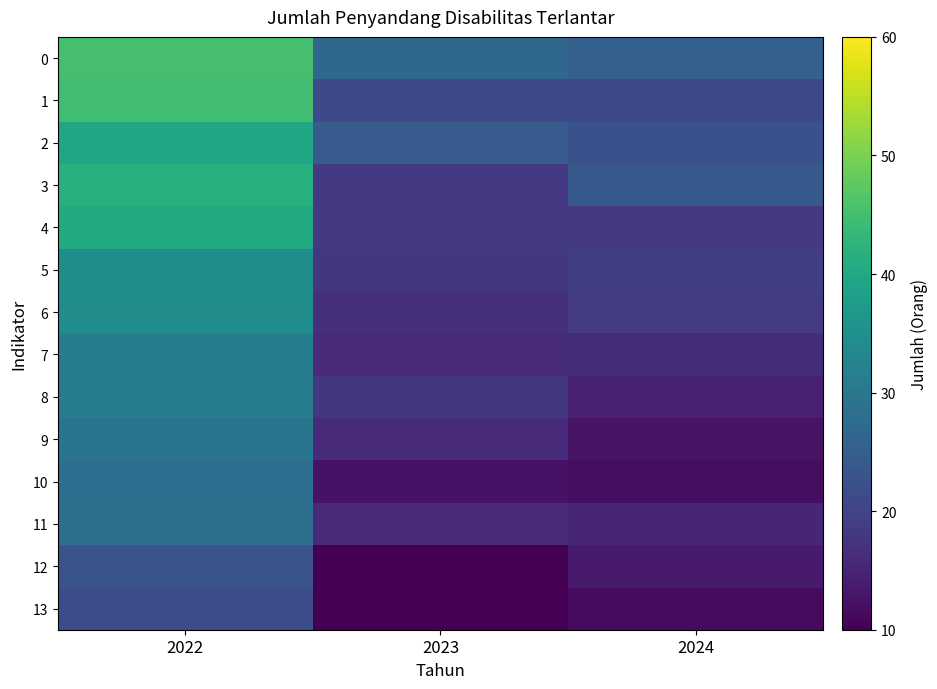

At 2022, list the series in order from smallest to largest.

13, 12, 10, 11, 9, 7, 8, 6, 5, 2, 4, 3, 1, 0